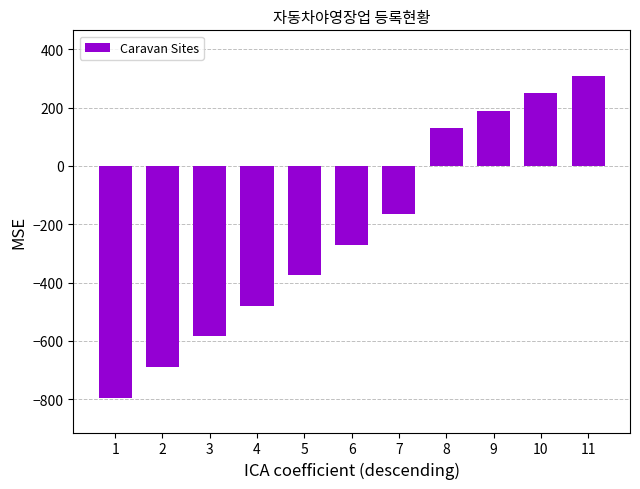

Which has a higher value, 4 or 1?

4